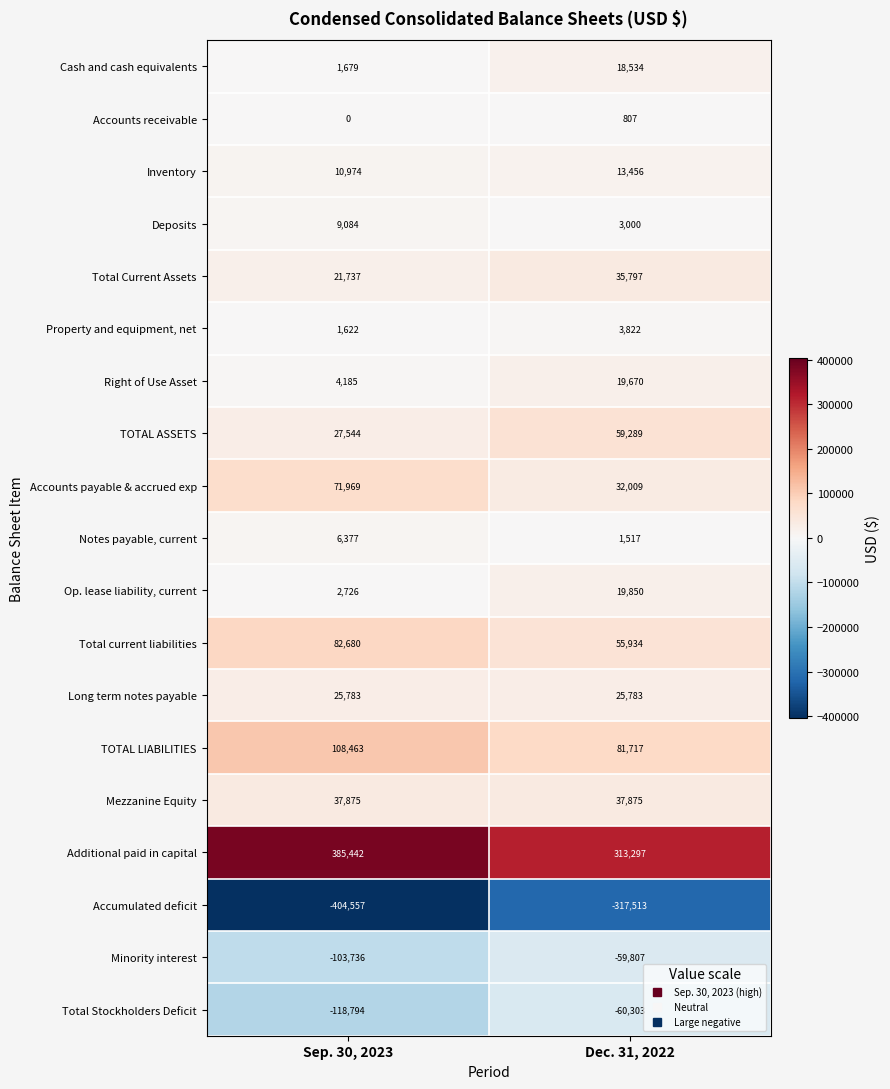

What is the sum of the Additional paid in capital values at Dec. 31, 2022 and Sep. 30, 2023?

698739